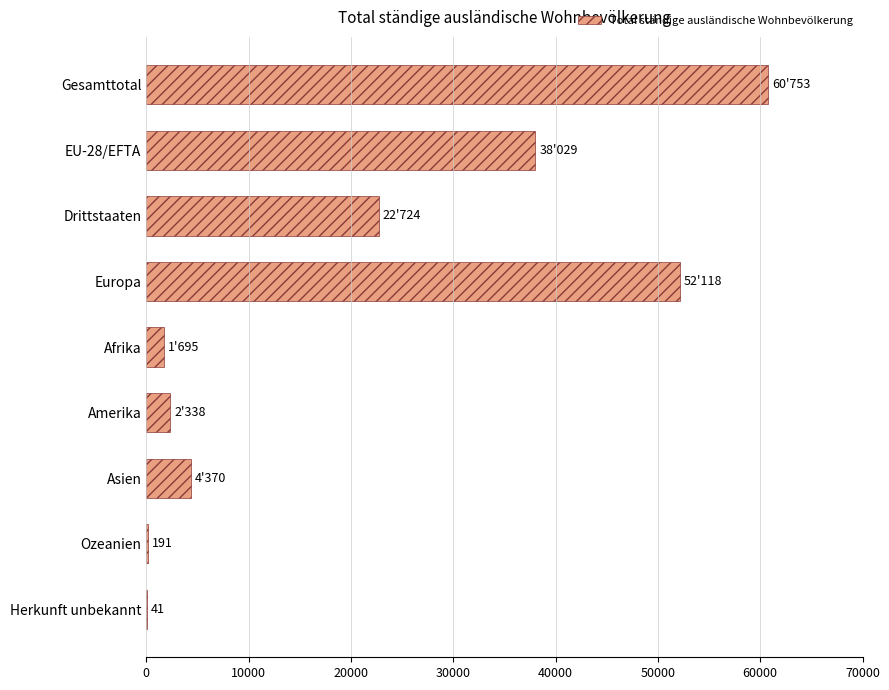

What is the greatest value displayed?

60753